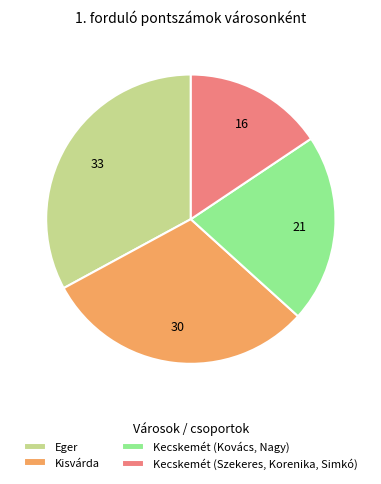

True or false: Kisvárda accounts for 30% of the total.

True